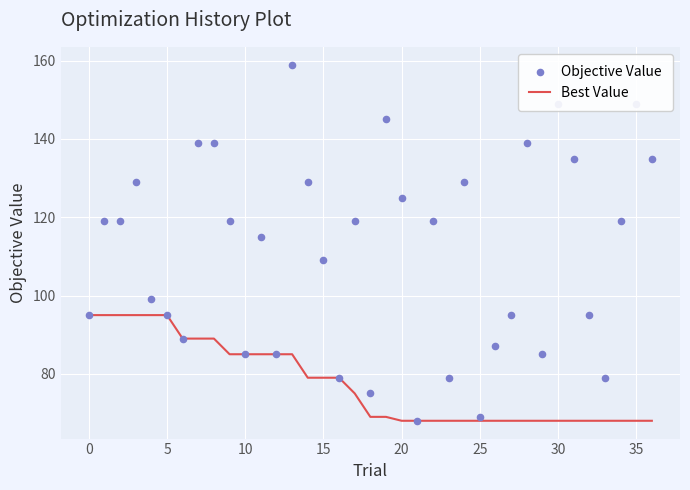

What are all the series names shown in the legend?

Best Value, Objective Value